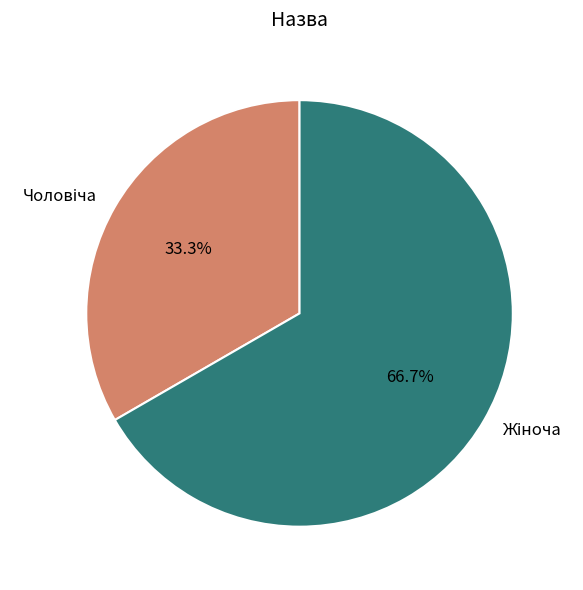

Count the number of slices in the pie.

2